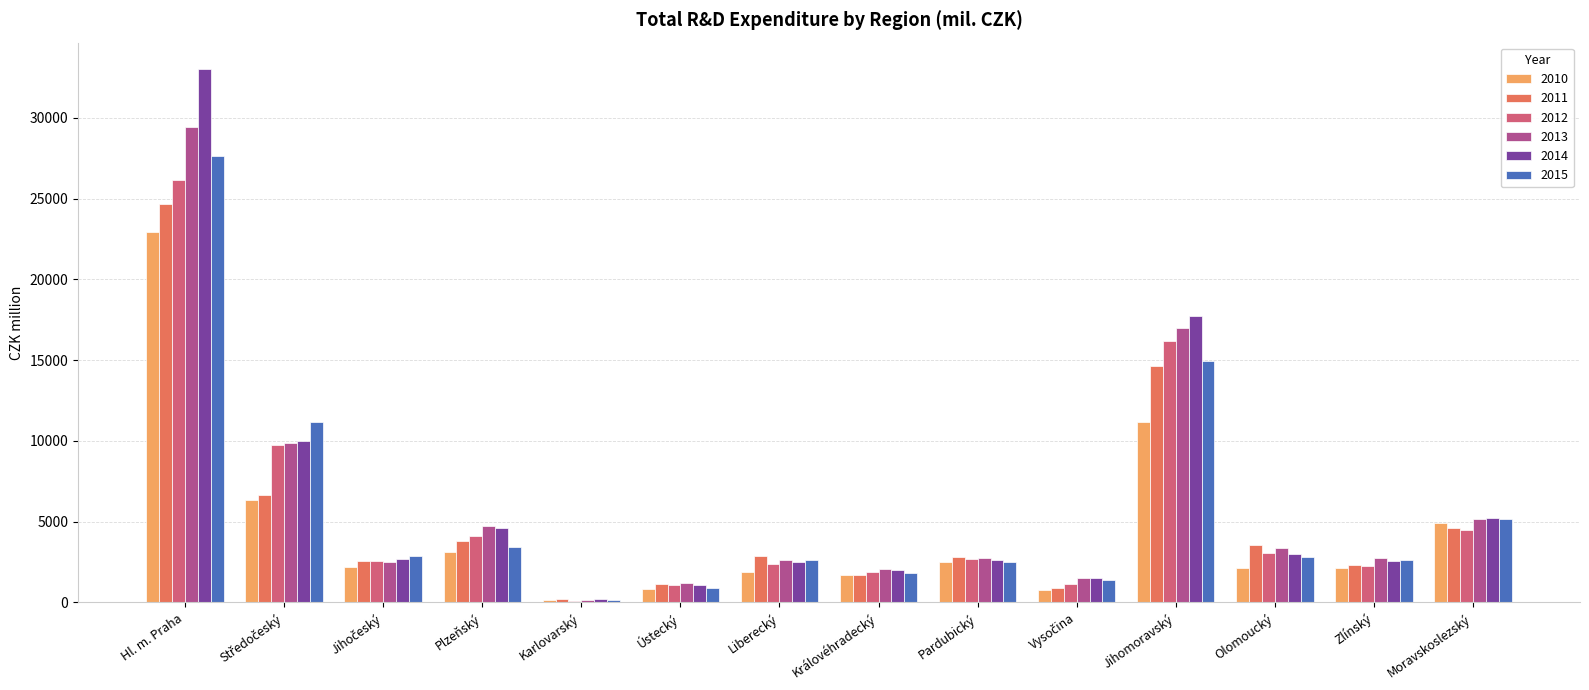

At which label is 2012 closest to 13139?

Jihomoravský